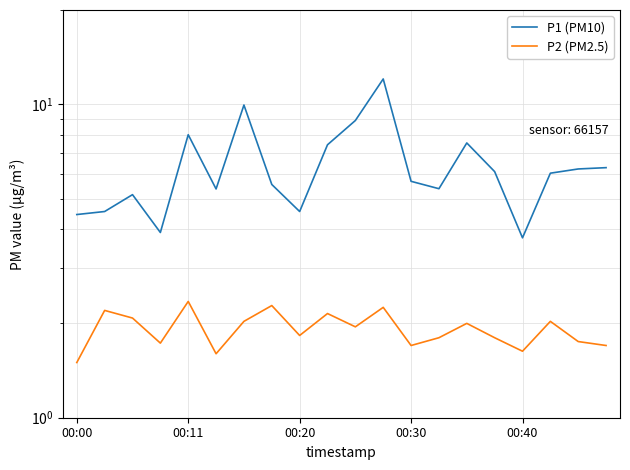

What are all the series names shown in the legend?

P1 (PM10), P2 (PM2.5)